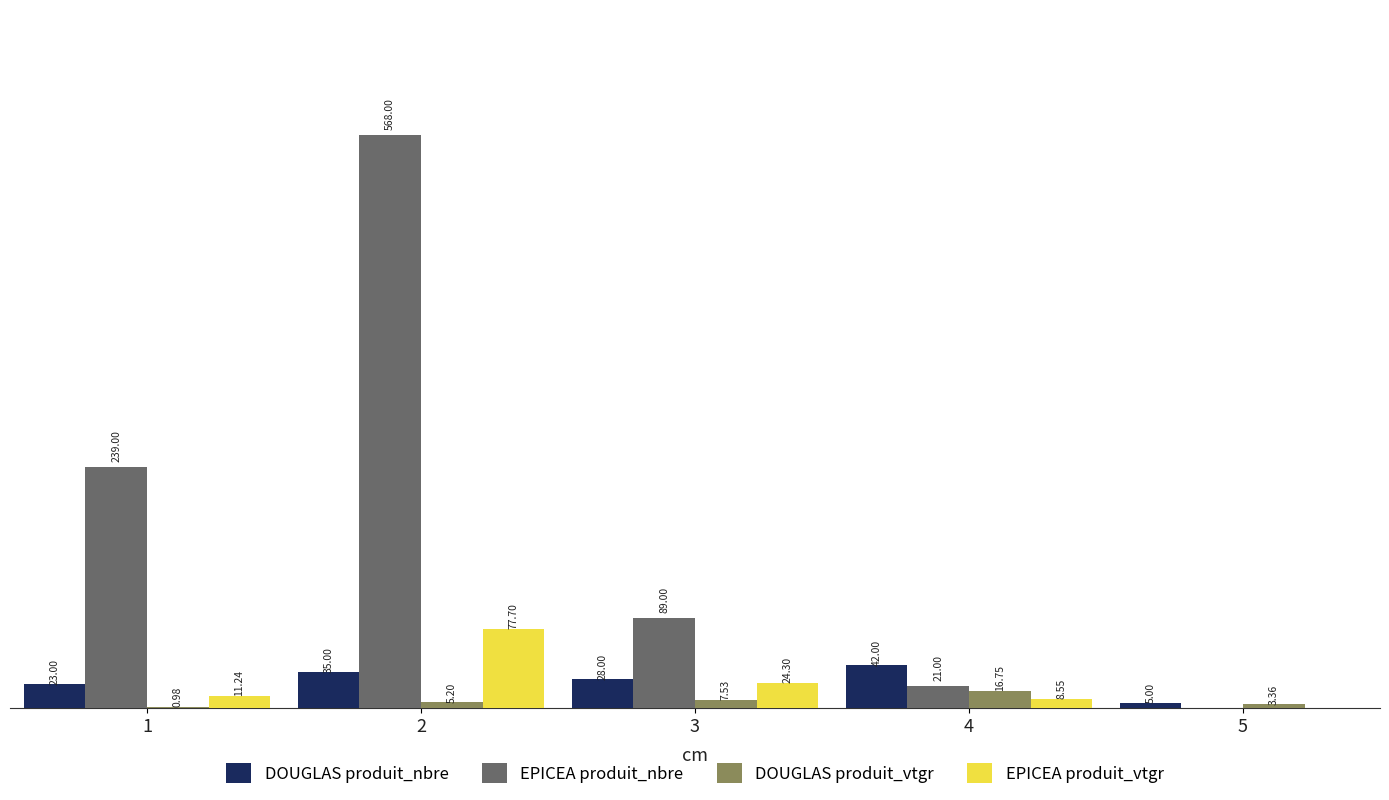

Which series changed the most between 1 and 4?

EPICEA produit_nbre